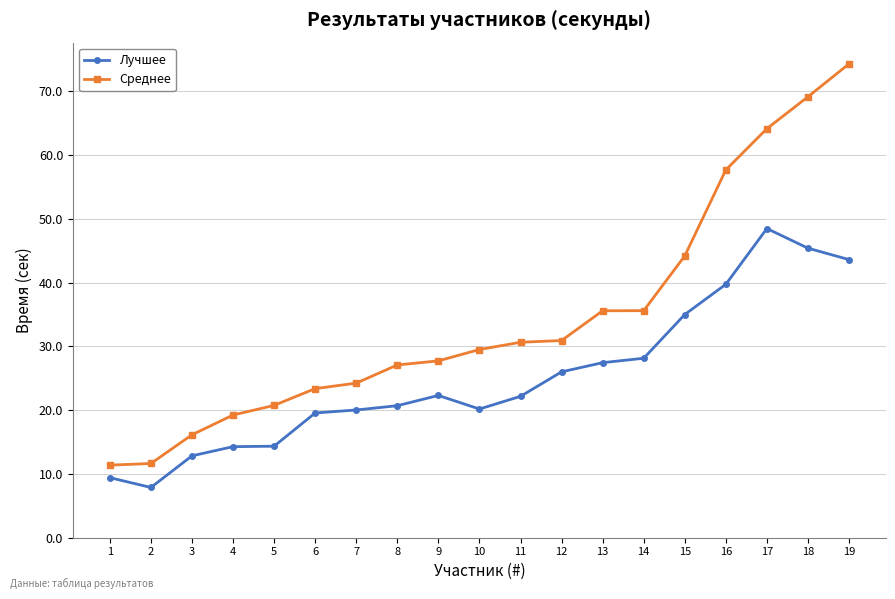

What value does the Лучшее series have at 7?

20.0